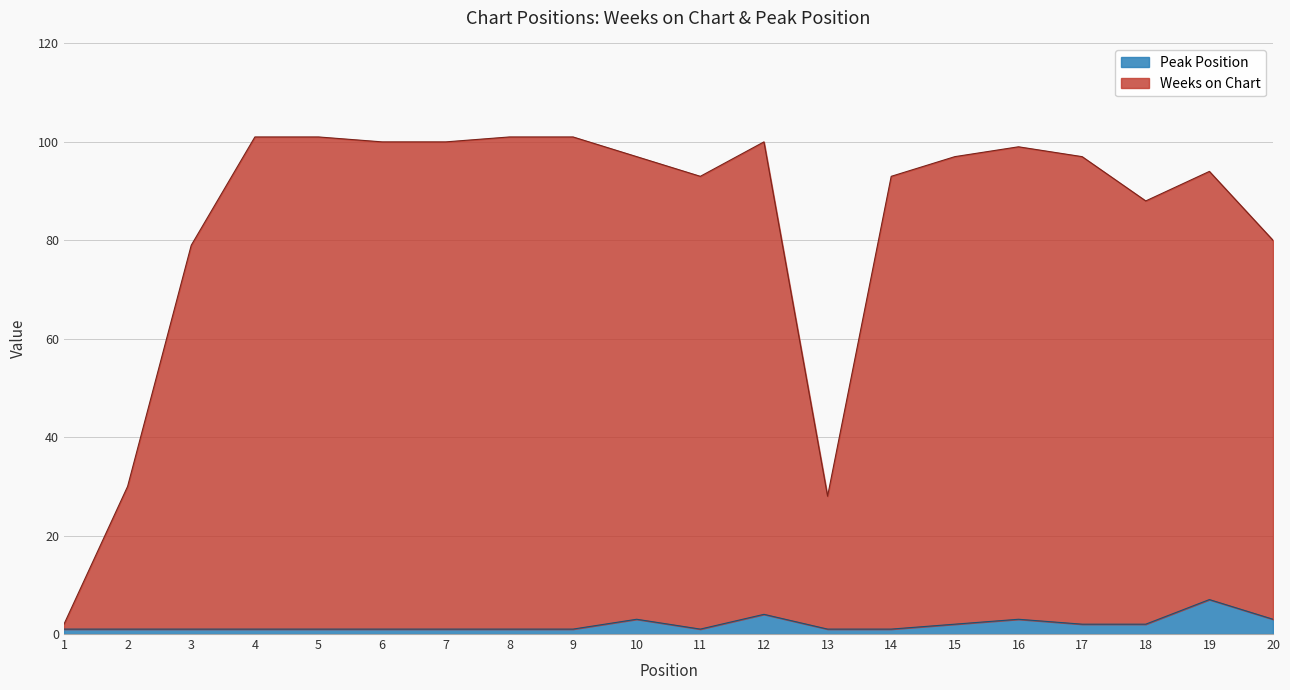

True or false: Weeks on Chart and Peak Position cross at least once.

False